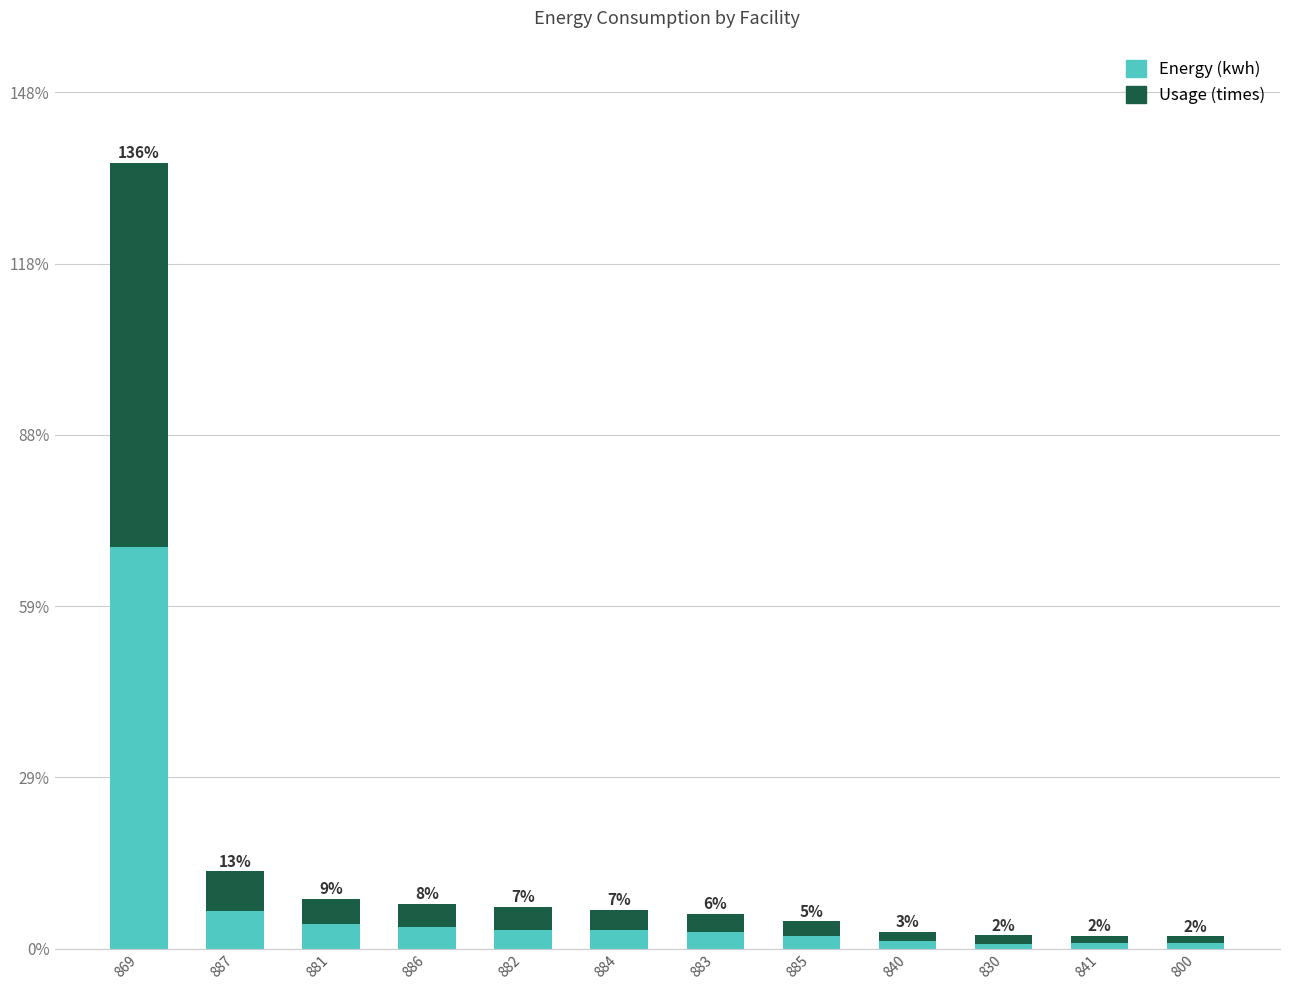

What are all the series names shown in the legend?

Energy (kwh), Usage (times)